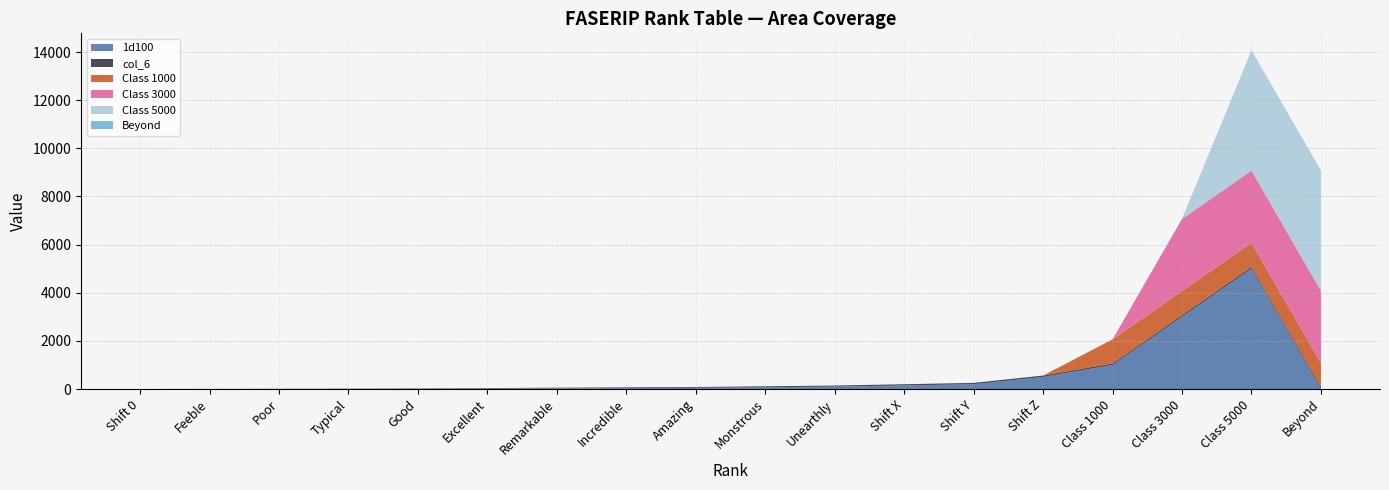

Reading left to right, transcribe all the data shown in this chart.

1d100: 0	2	4	6	10	20	30	40	50	75	100	150	200	500	1000	3000	5000	0
col_6: 1	3	6	10	15	20	25	30	35	40	45	50	55	60	65	70	75	80
Class 1000: 0	0	0	0	0	0	0	0	0	0	0	0	0	0	1000	1000	1000	1000
Class 3000: 0	0	0	0	0	0	0	0	0	0	0	0	0	0	0	3000	3000	3000
Class 5000: 0	0	0	0	0	0	0	0	0	0	0	0	0	0	0	0	5000	5000
Beyond: 0	0	0	0	0	0	0	0	0	0	0	0	0	0	0	0	0	0